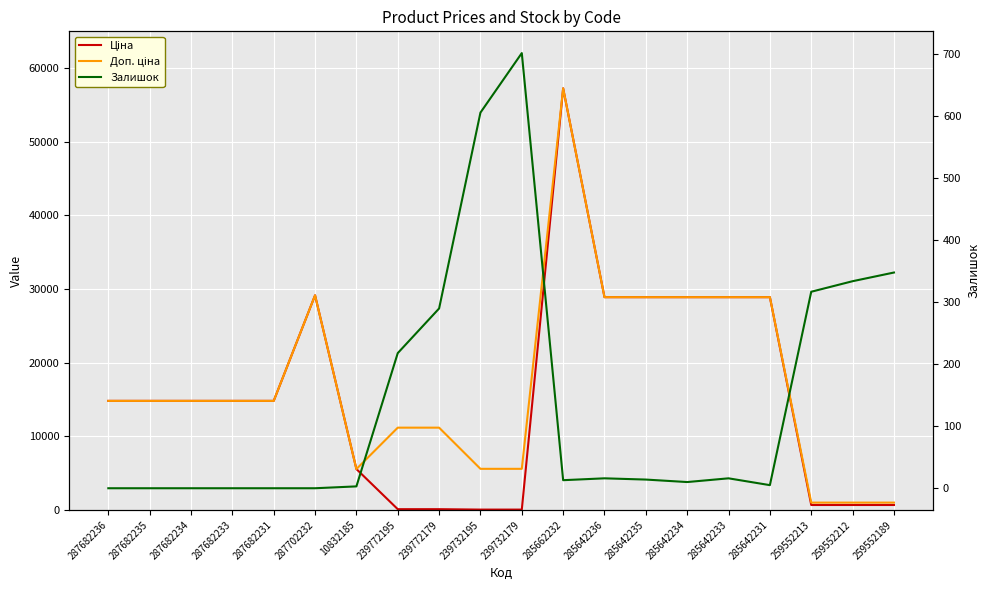

Which label corresponds to the smallest value in the chart?

287682236